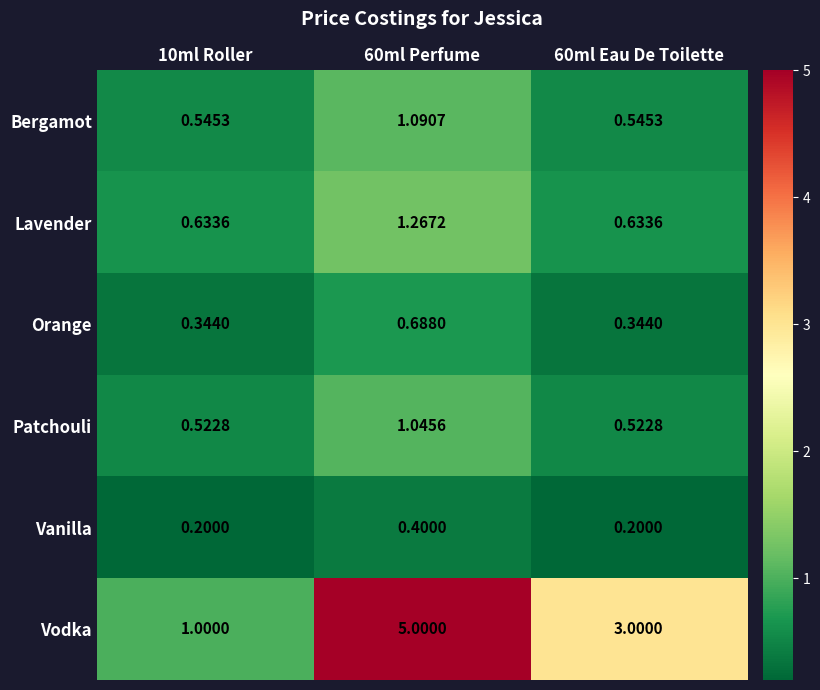

At 60ml Eau De Toilette, list the series in order from largest to smallest.

Vodka, Lavender, Bergamot, Patchouli, Orange, Vanilla